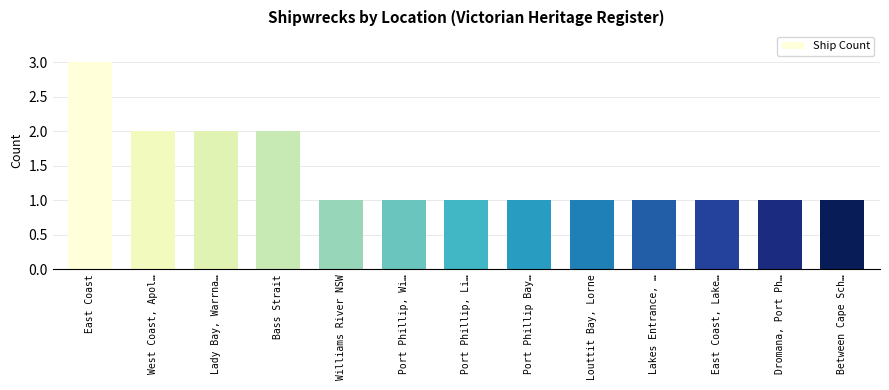

What is the greatest value displayed?

3